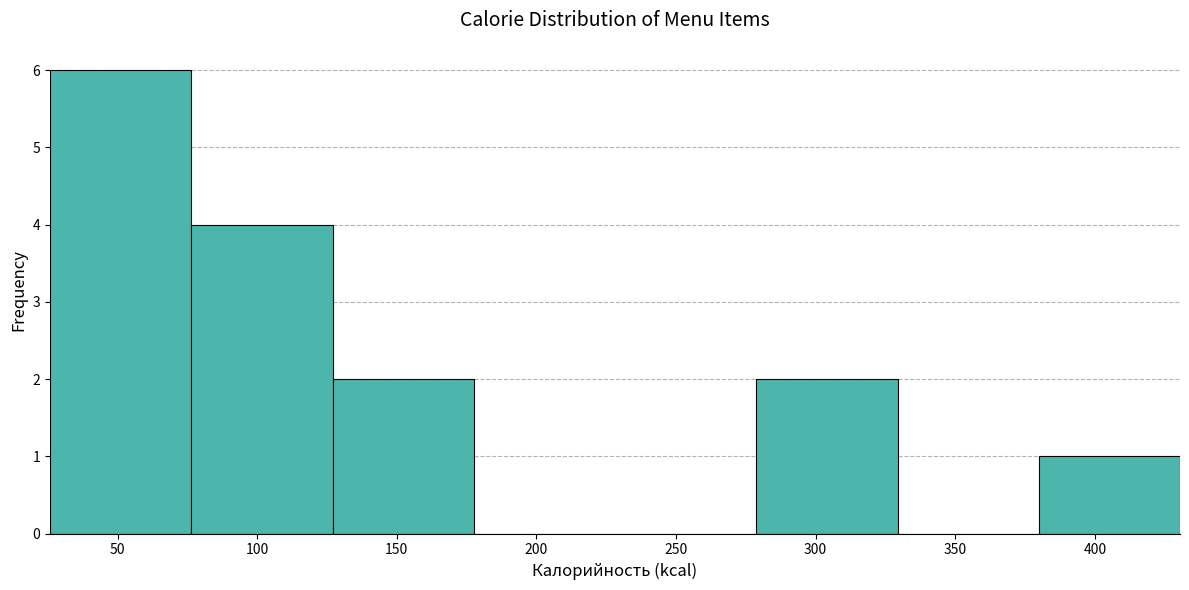

How tall is the bar that spans 380 to 430 on the x-axis? Neither the bar edges nor the heights are printed on the chart, so give them approximately, as read against the axes.

1